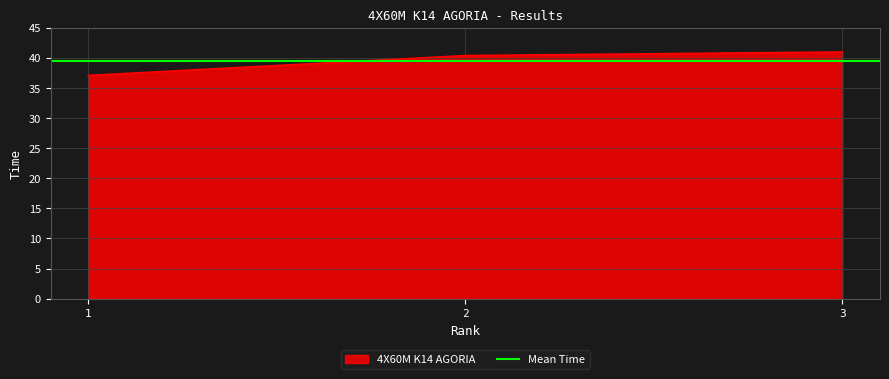

How many data points does each series have?

3